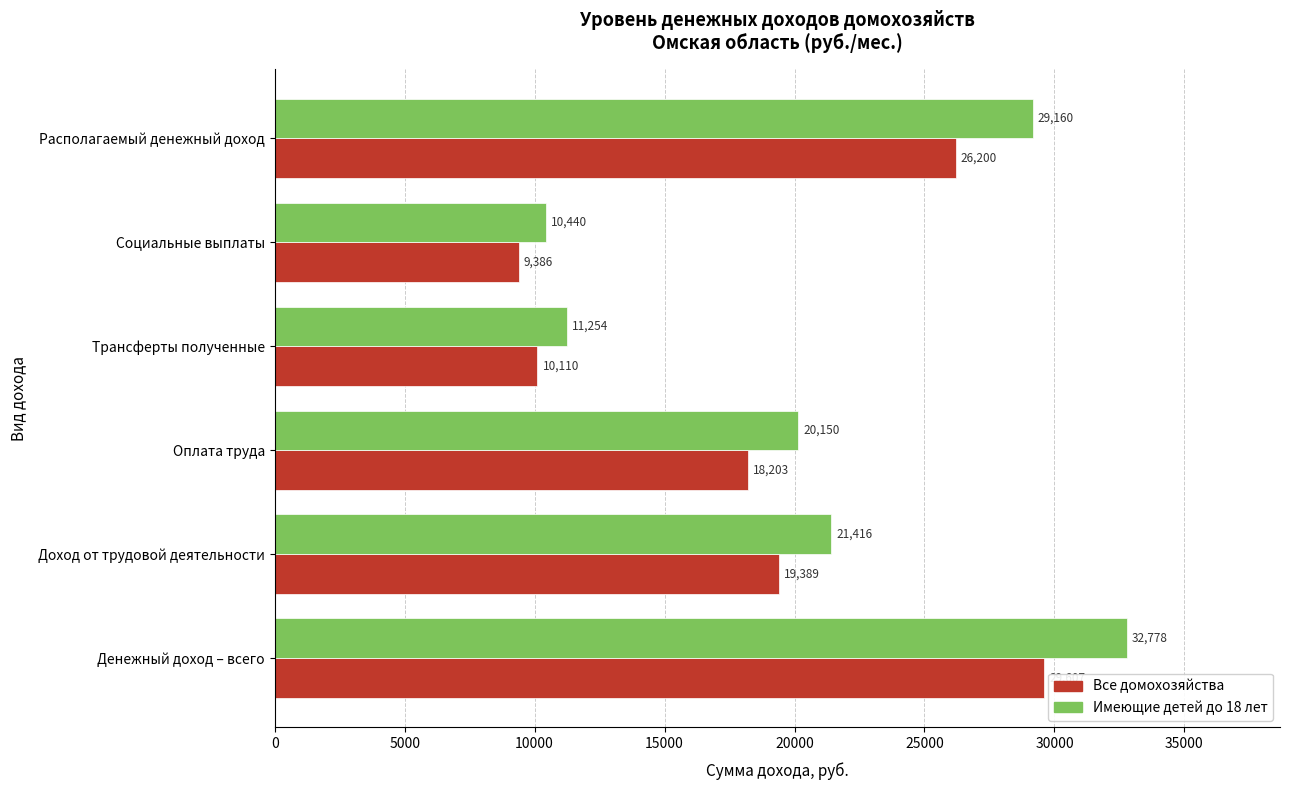

Where is Имеющие детей до 18 лет nearest to the value 21609?

Доход от трудовой деятельности